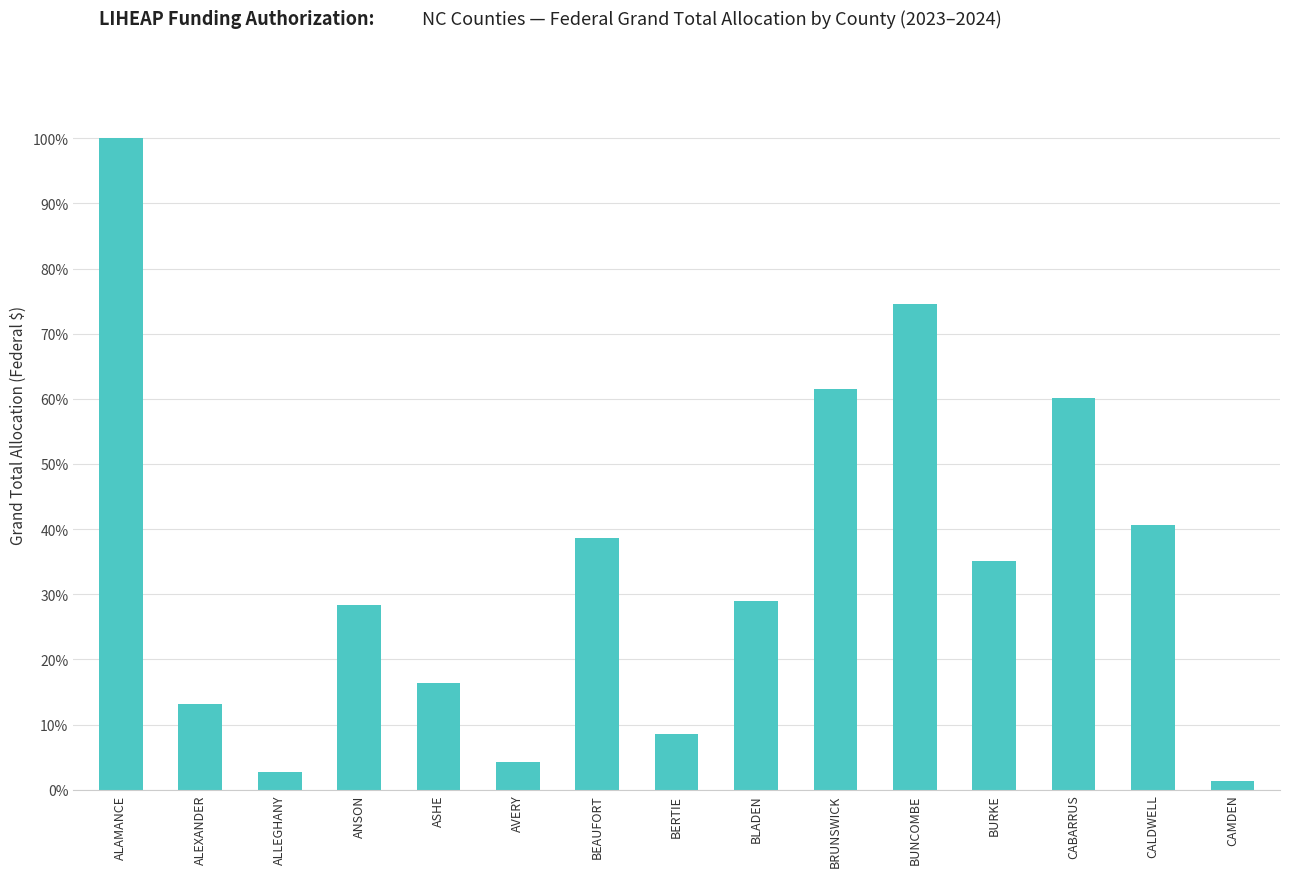

What is the change in value from ANSON to BERTIE?

-200872